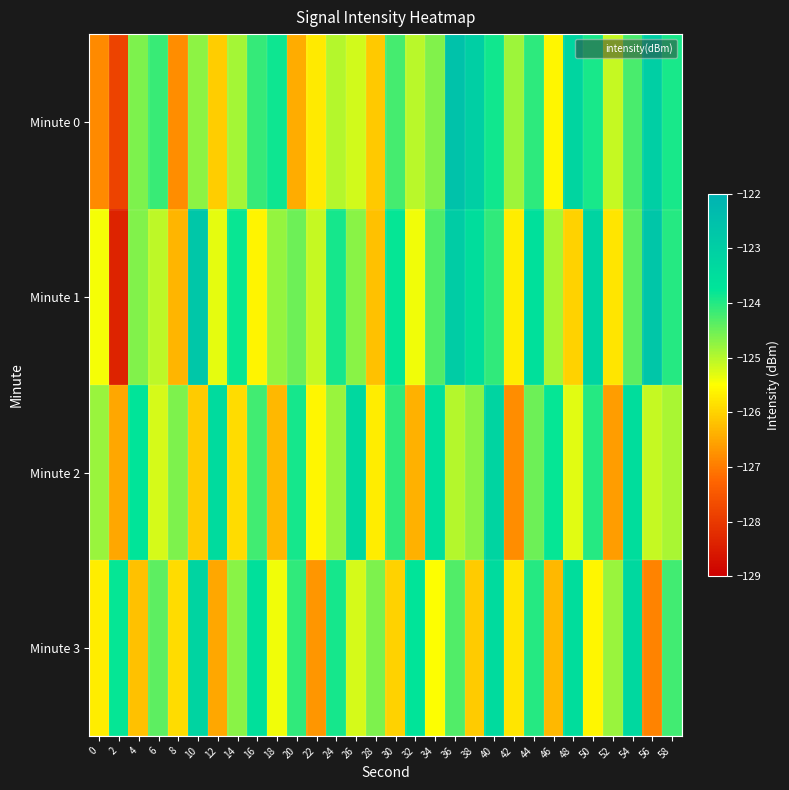

Reading left to right, what are all the values shown in this chart?

Minute 0: 0=-126.8	2=-127.8	4=-124.6	6=-124.2	8=-126.8	10=-124.7	12=-126.1	14=-124.9	16=-124.1	18=-123.8	20=-126.4	22=-125.7	24=-125.0	26=-125.2	28=-126.1	30=-124.2	32=-125.0	34=-124.6	36=-122.6	38=-123.0	40=-123.9	42=-124.8	44=-124.1	46=-125.6	48=-123.2	50=-123.9	52=-125.1	54=-124.2	56=-123.0	58=-123.9
Minute 1: 0=-125.4	2=-128.4	4=-124.6	6=-125.1	8=-126.3	10=-122.7	12=-125.3	14=-123.8	16=-125.6	18=-124.8	20=-124.5	22=-125.1	24=-123.9	26=-124.7	28=-126.2	30=-123.8	32=-125.4	34=-124.3	36=-122.9	38=-123.5	40=-124.1	42=-125.7	44=-123.6	46=-124.9	48=-126.0	50=-123.2	52=-125.8	54=-124.4	56=-122.7	58=-124.0
Minute 2: 0=-124.8	2=-126.5	4=-123.7	6=-125.2	8=-124.6	10=-126.1	12=-123.4	14=-125.9	16=-124.2	18=-126.3	20=-123.9	22=-125.6	24=-124.8	26=-123.3	28=-125.7	30=-124.1	32=-126.4	34=-123.6	36=-125.0	38=-124.7	40=-123.2	42=-126.8	44=-124.5	46=-123.8	48=-125.3	50=-124.0	52=-126.6	54=-123.5	56=-125.1	58=-124.9
Minute 3: 0=-125.7	2=-123.8	4=-126.2	6=-124.4	8=-125.9	10=-123.2	12=-126.5	14=-124.7	16=-123.6	18=-125.4	20=-124.1	22=-126.7	24=-123.9	26=-125.2	28=-124.6	30=-126.0	32=-123.7	34=-125.5	36=-124.3	38=-126.1	40=-123.4	42=-125.8	44=-124.0	46=-126.3	48=-123.5	50=-125.6	52=-124.8	54=-123.3	56=-126.9	58=-124.2